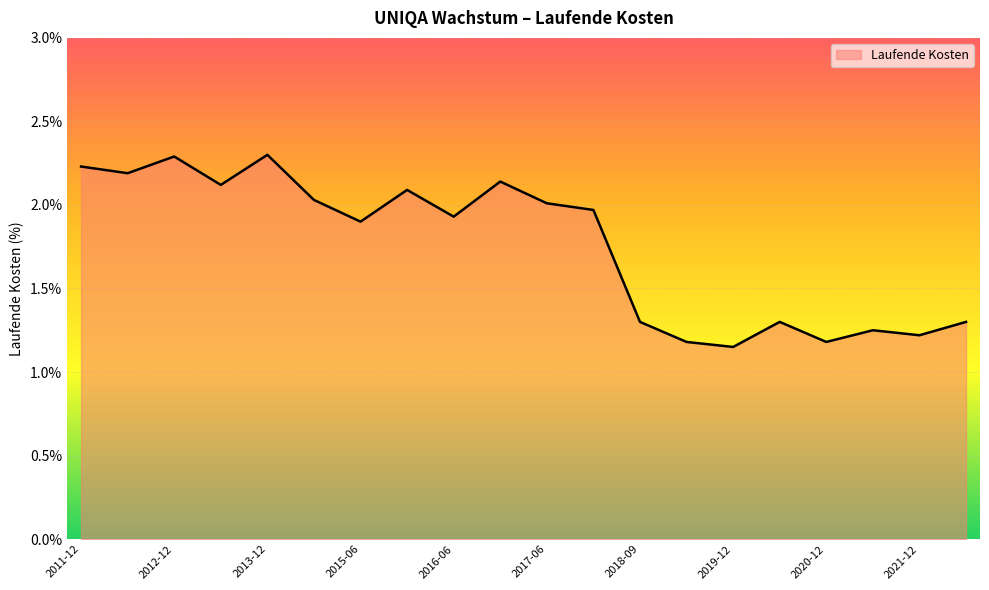

What is the greatest value displayed?

2.3